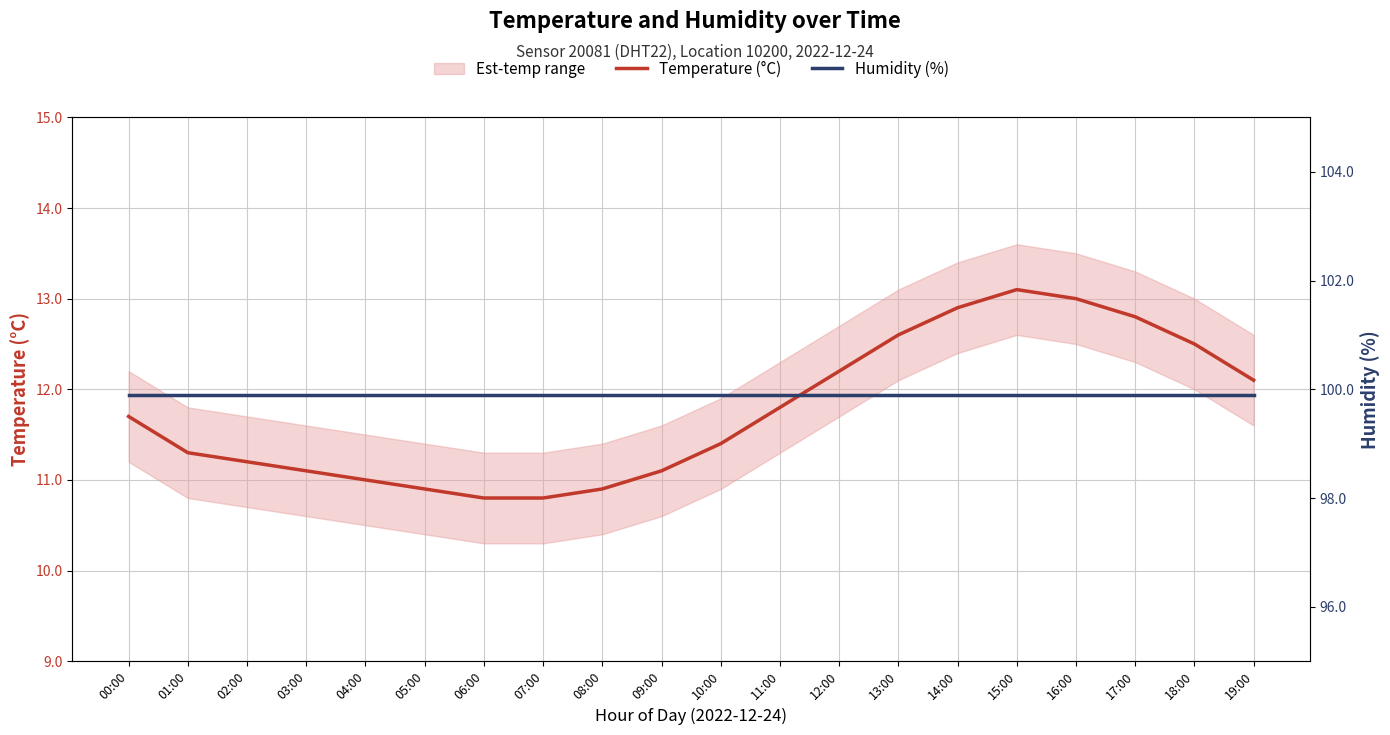

Between 17:00 and 07:00, which is larger?

17:00